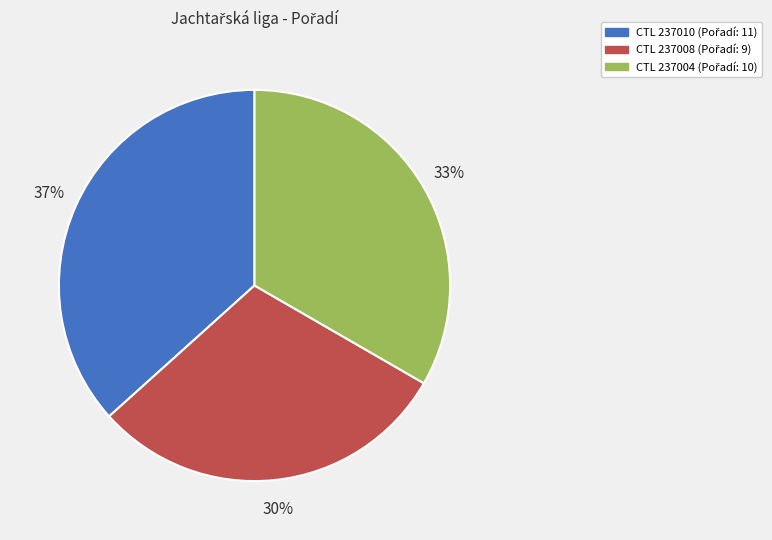

Is there a majority slice in this chart?

No